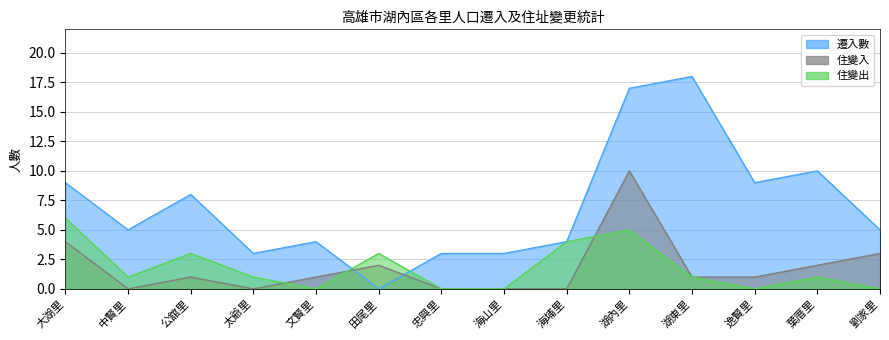

What is the sum of all 住變入 values?

25